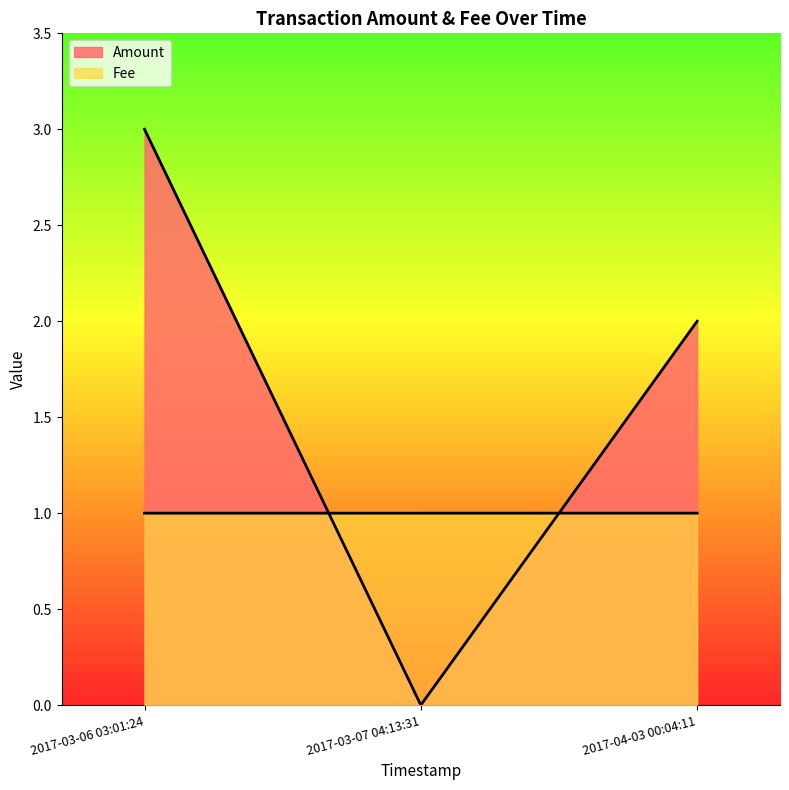

Where is Amount nearest to the value 1?

2017-04-03 00:04:11